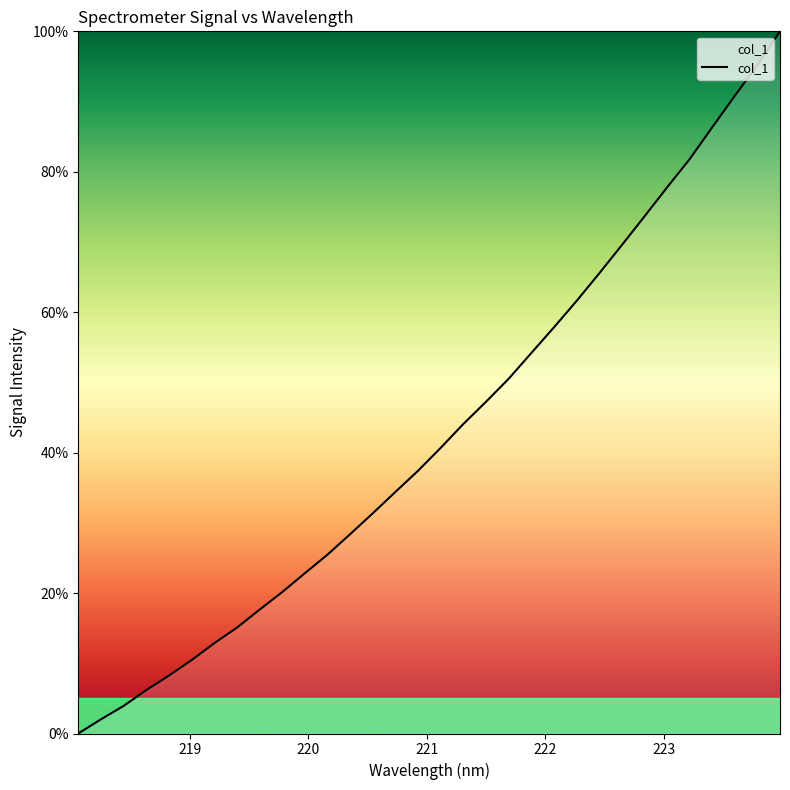

What is the maximum value shown in the chart?

100.0